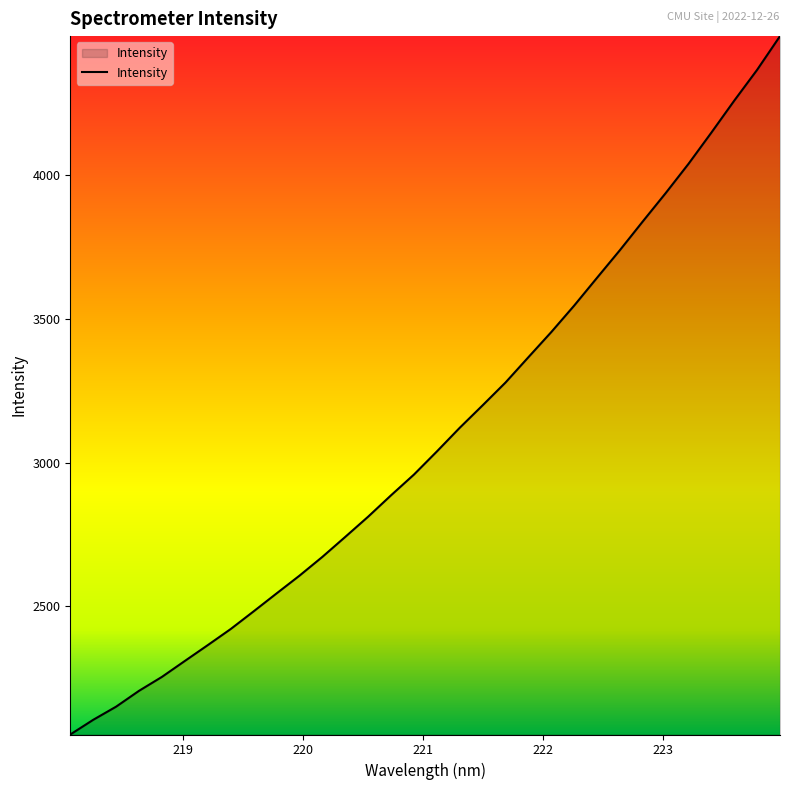

Does the chart have visible grid lines?

No